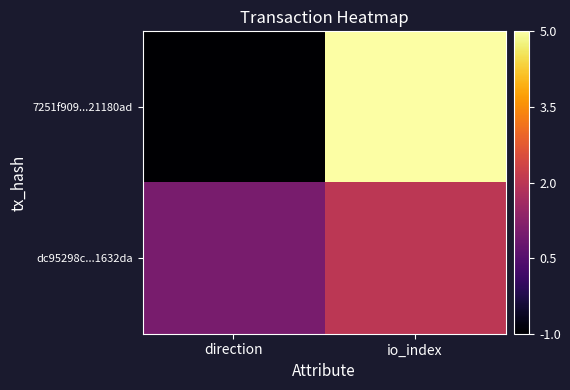

Between direction and io_index, which series saw the biggest shift?

7251f909...21180ad